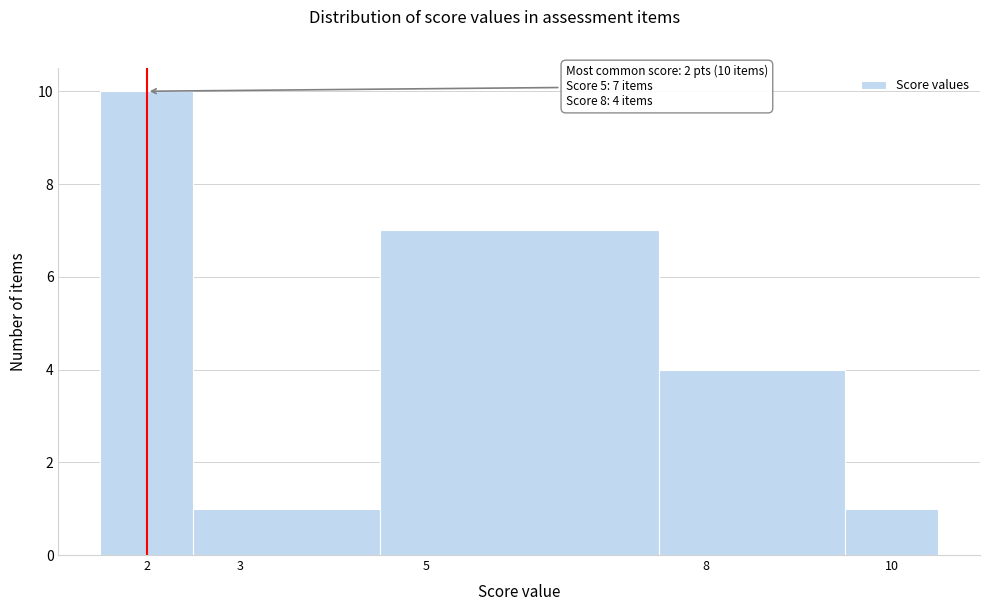

Which range on the x-axis has the tallest bar?

1.5 to 2.5